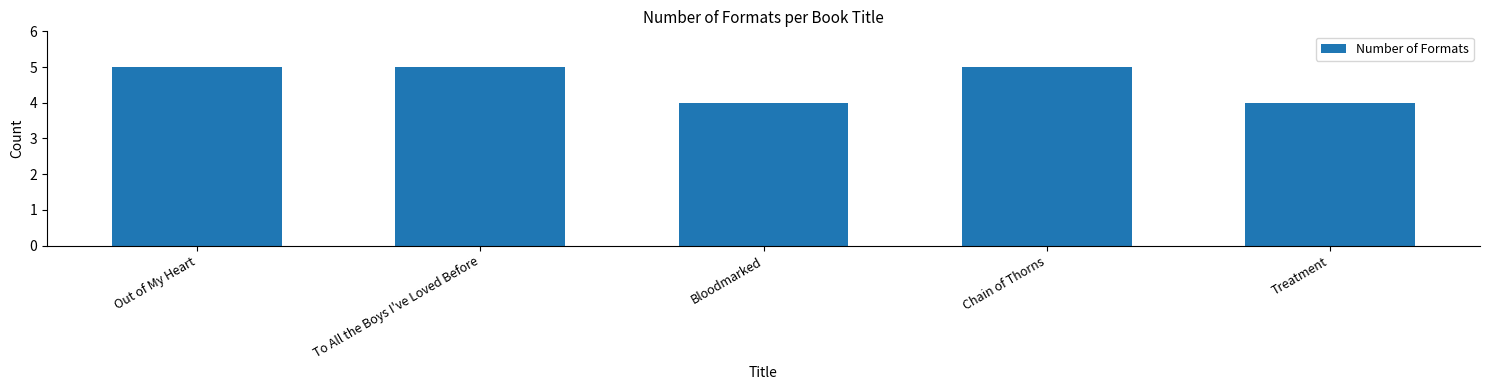

What is the change in value from Out of My Heart to Treatment?

-1